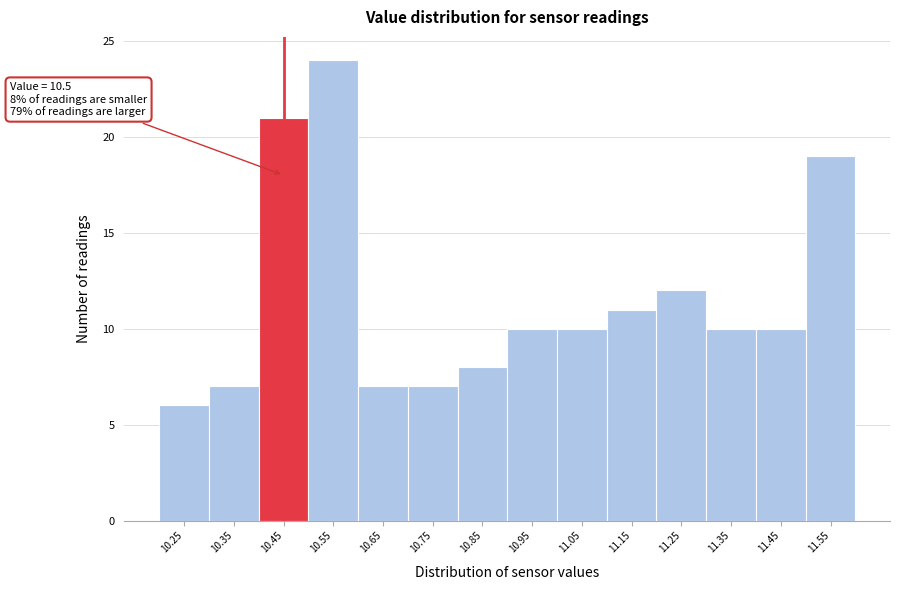

Reading left to right, transcribe all the data shown in this chart.

10.25=6	10.35=7	10.45=21	10.55=24	10.65=7	10.75=7	10.85=8	10.95=10	11.05=10	11.15=11	11.25=12	11.35=10	11.45=10	11.55=19